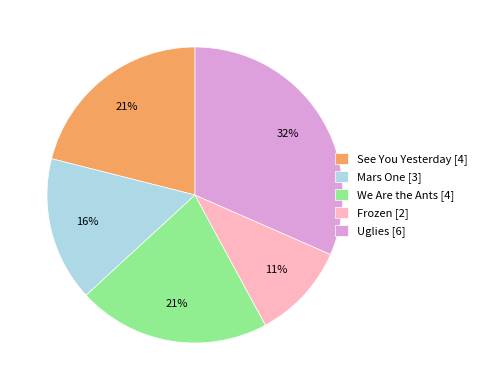

Combined, do Frozen [2] and See You Yesterday [4] account for over 50%?

No